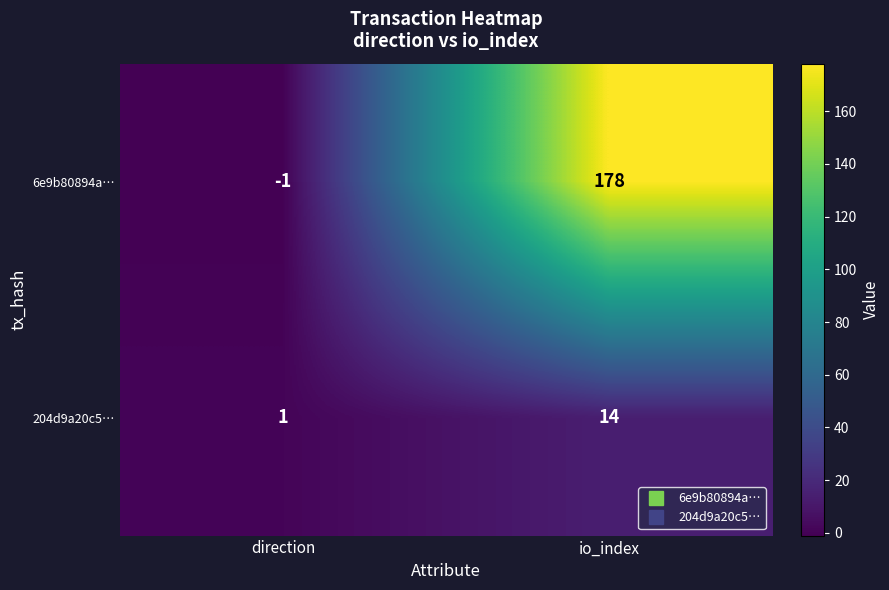

Where is 204d9a20c5… nearest to the value 7?

direction